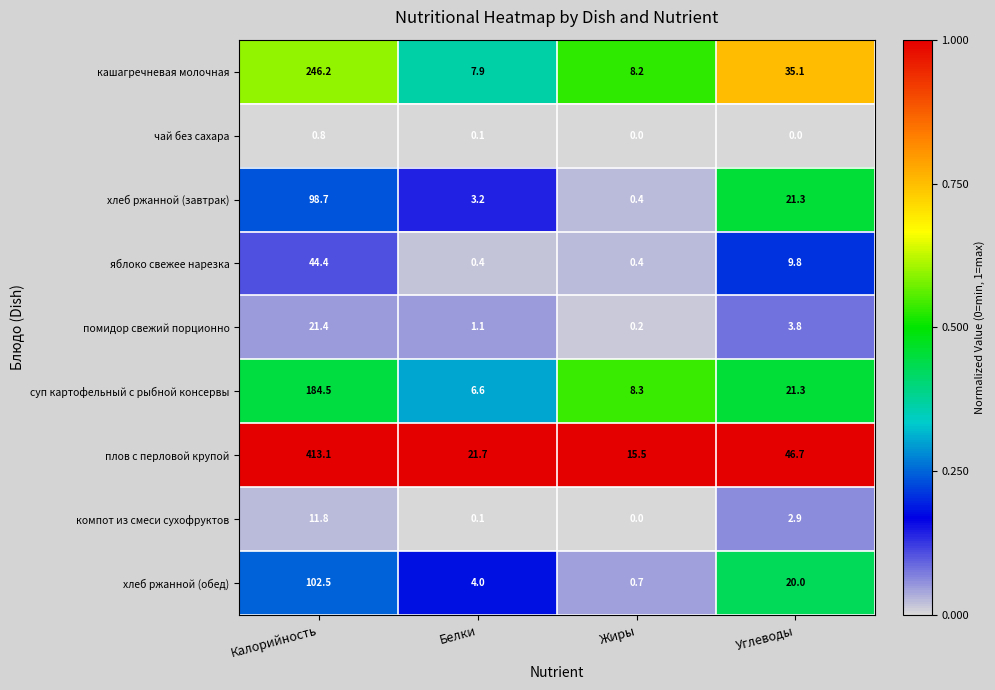

Which series has the widest spread of values?

плов с перловой крупой